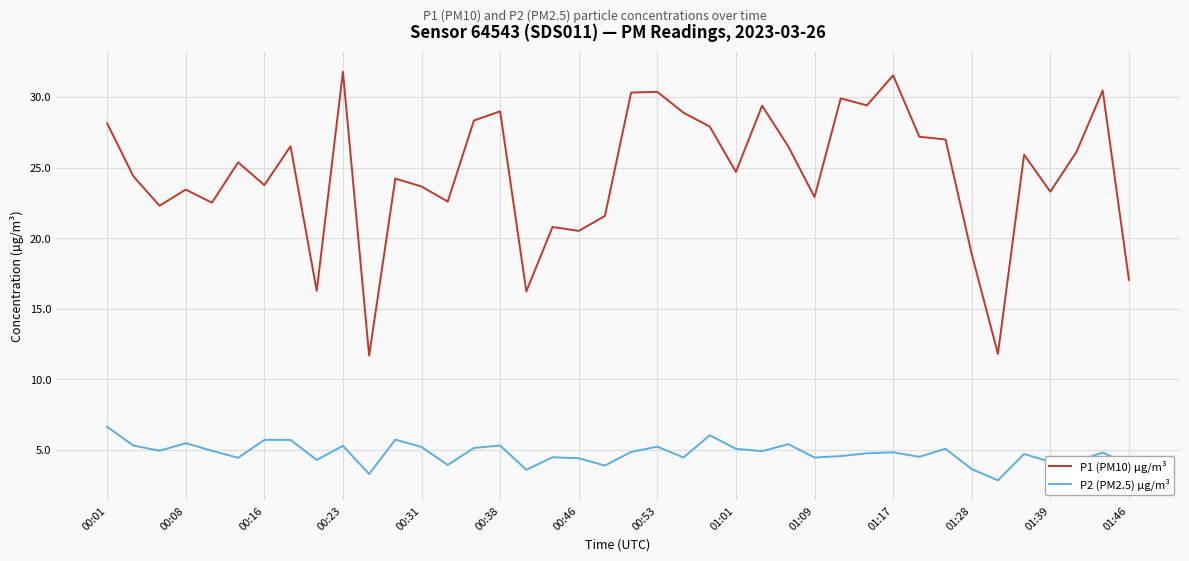

True or false: P1 (PM10) µg/m³ and P2 (PM2.5) µg/m³ intersect in this chart.

False